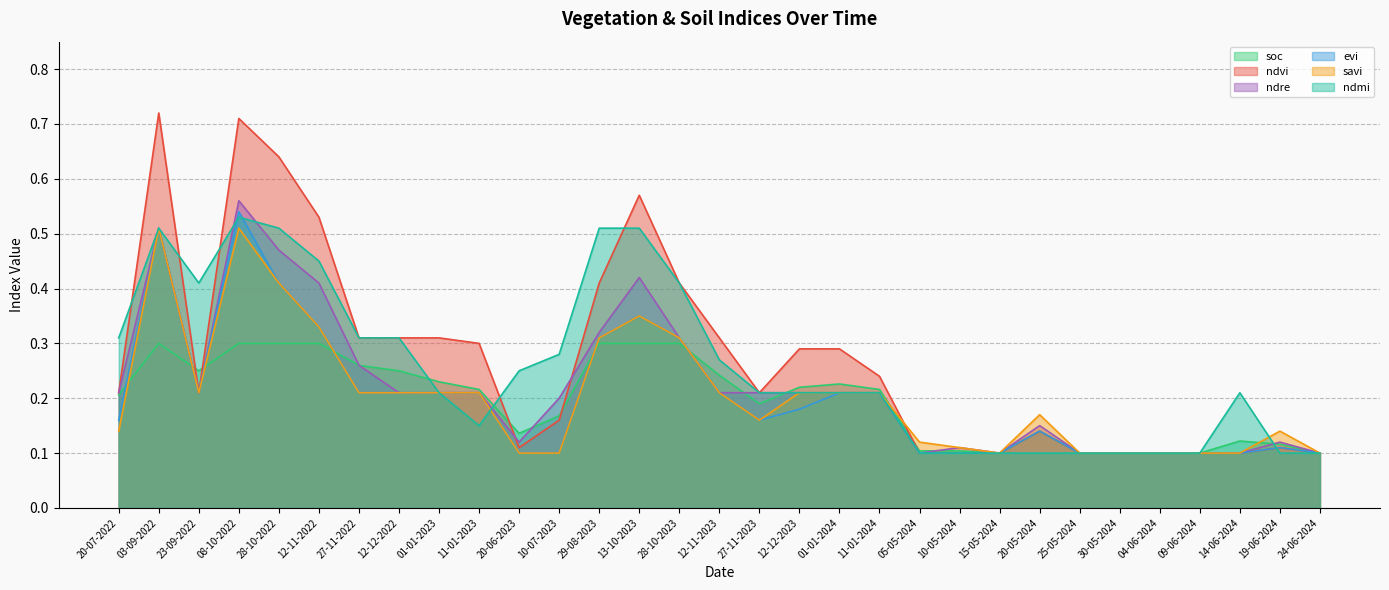

True or false: savi has more than 2 points higher than both neighbors.

True